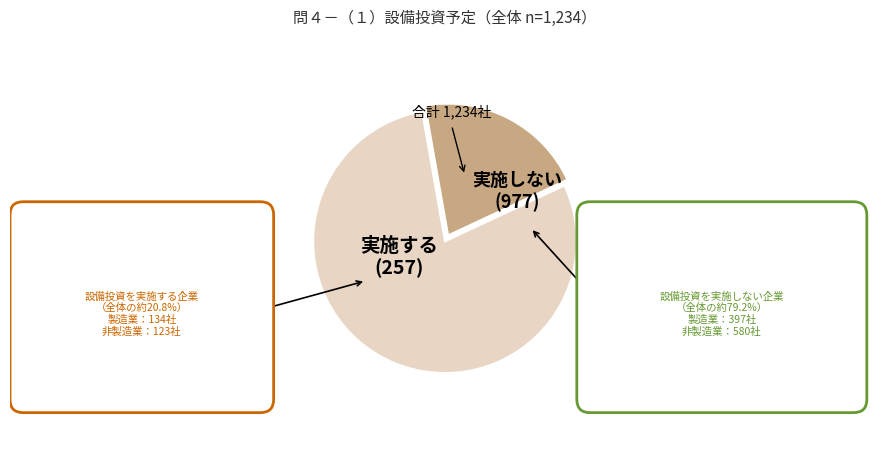

What percentage is the 実施する slice, to the nearest percent?

21%